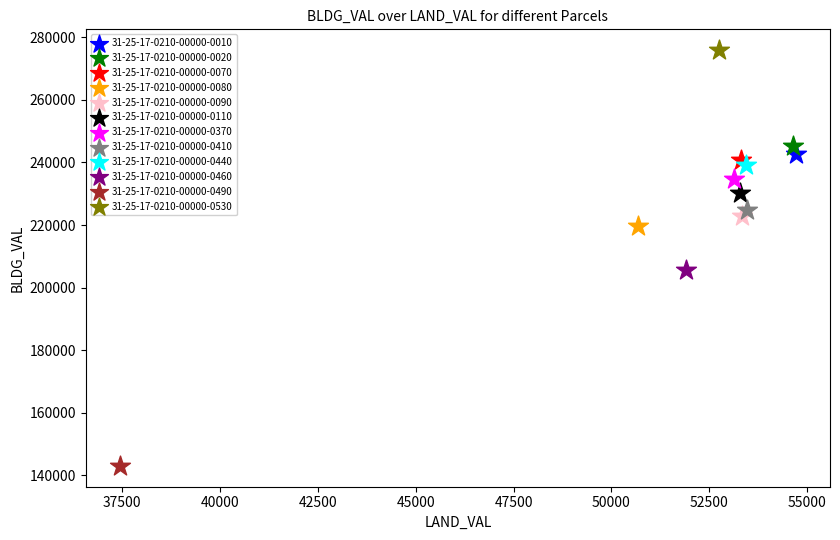

What are all the series names shown in the legend?

31-25-17-0210-00000-0010, 31-25-17-0210-00000-0020, 31-25-17-0210-00000-0070, 31-25-17-0210-00000-0080, 31-25-17-0210-00000-0090, 31-25-17-0210-00000-0110, 31-25-17-0210-00000-0370, 31-25-17-0210-00000-0410, 31-25-17-0210-00000-0440, 31-25-17-0210-00000-0460, 31-25-17-0210-00000-0490, 31-25-17-0210-00000-0530